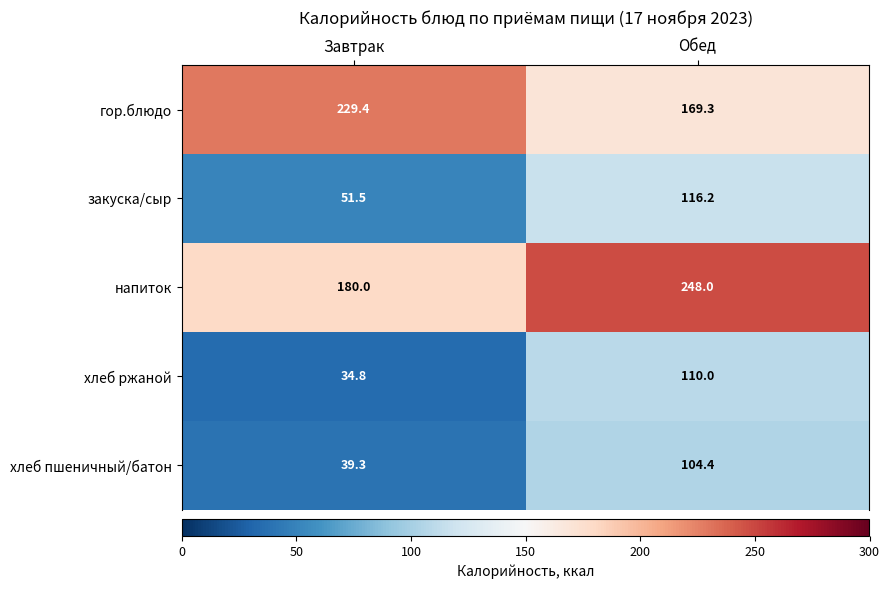

How many distinct data groups are displayed?

5